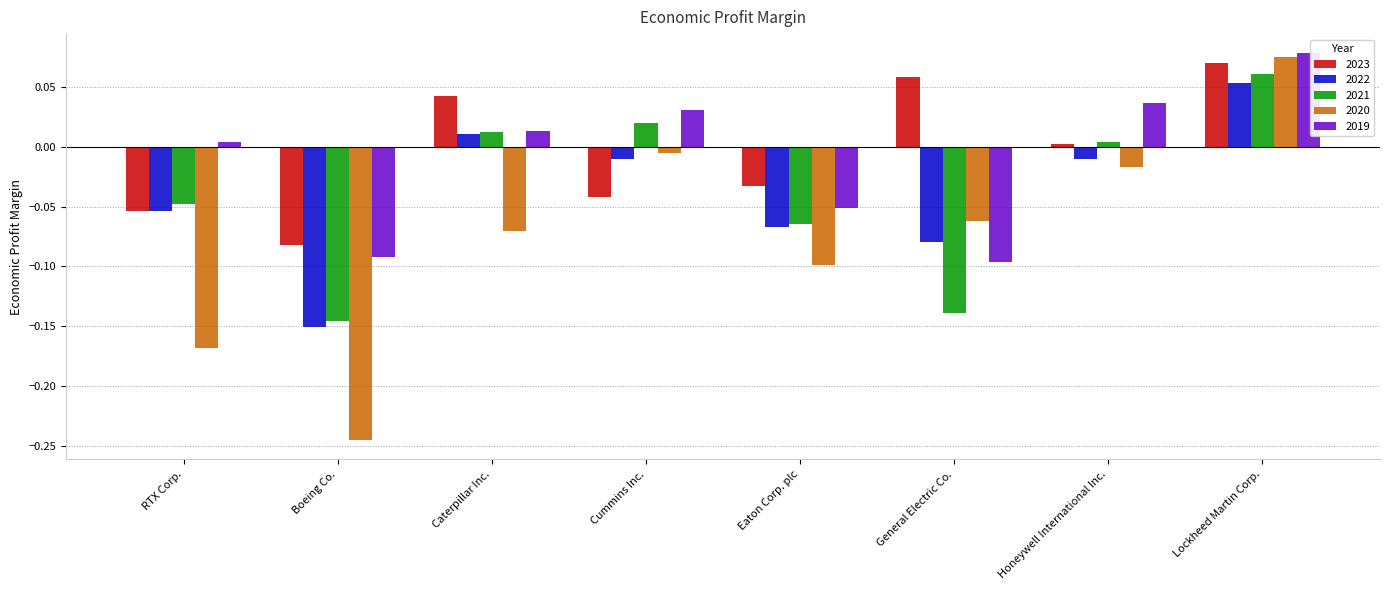

The value of 2019 at RTX Corp. is 0.0. True or false?

True